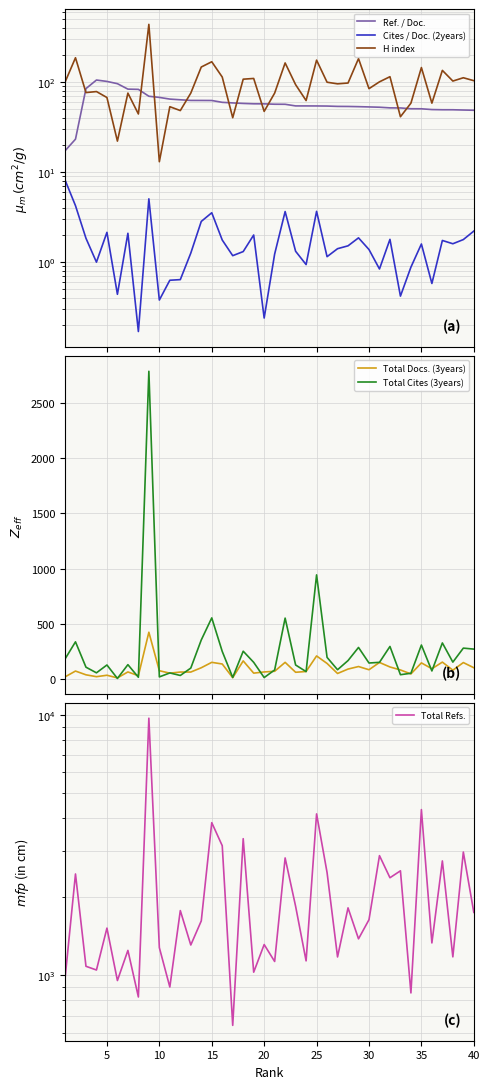

Reading left to right, what are all the values shown in this chart?

Ref. / Doc.: 17.2	23.1	84.1	104.7	101.1	95.4	83.0	82.5	69.2	67.2	64.4	63.2	62.2	62.1	62.1	59.2	58.4	57.6	57.1	57.0	56.5	56.4	54.1	54.0	54.0	53.9	53.4	53.3	53.0	52.7	52.3	51.4	51.3	50.3	50.2	49.3	49.0	49.0	48.7	48.4
Cites / Doc. (2years): 8.2	4.2	1.8	1.0	2.1	0.4	2.1	0.2	5.0	0.4	0.6	0.6	1.3	2.8	3.5	1.8	1.2	1.3	2.0	0.2	1.2	3.6	1.3	0.9	3.7	1.1	1.4	1.5	1.9	1.4	0.8	1.8	0.4	0.9	1.6	0.6	1.7	1.6	1.8	2.2
H index: 99.0	185.0	76.0	78.0	67.0	22.0	75.0	44.0	434.0	13.0	53.0	48.0	75.0	146.0	167.0	113.0	40.0	107.0	109.0	47.0	75.0	162.0	93.0	62.0	174.0	99.0	95.0	97.0	181.0	84.0	100.0	114.0	41.0	58.0	144.0	58.0	134.0	102.0	111.0	103.0
Total Docs. (3years): 18.0	71.0	37.0	20.0	33.0	9.0	63.0	29.0	423.0	74.0	52.0	62.0	62.0	101.0	150.0	135.0	11.0	163.0	52.0	63.0	69.0	150.0	60.0	67.0	208.0	140.0	49.0	89.0	112.0	83.0	149.0	108.0	81.0	45.0	145.0	92.0	152.0	79.0	148.0	101.0
Total Cites (3years): 180.0	336.0	106.0	55.0	126.0	4.0	129.0	15.0	2789.0	18.0	54.0	31.0	98.0	353.0	553.0	249.0	13.0	251.0	150.0	12.0	81.0	551.0	126.0	66.0	943.0	195.0	83.0	166.0	285.0	144.0	150.0	294.0	38.0	51.0	307.0	72.0	326.0	152.0	279.0	270.0
Total Refs.: 967.0	2446.0	1082.0	1047.0	1516.0	954.0	1245.0	825.0	9688.0	1276.0	901.0	1770.0	1306.0	1616.0	3849.0	3140.0	642.0	3341.0	1027.0	1311.0	1129.0	2818.0	1838.0	1135.0	4159.0	2478.0	1175.0	1813.0	1379.0	1633.0	2876.0	2366.0	2515.0	855.0	4320.0	1330.0	2745.0	1176.0	2969.0	1742.0